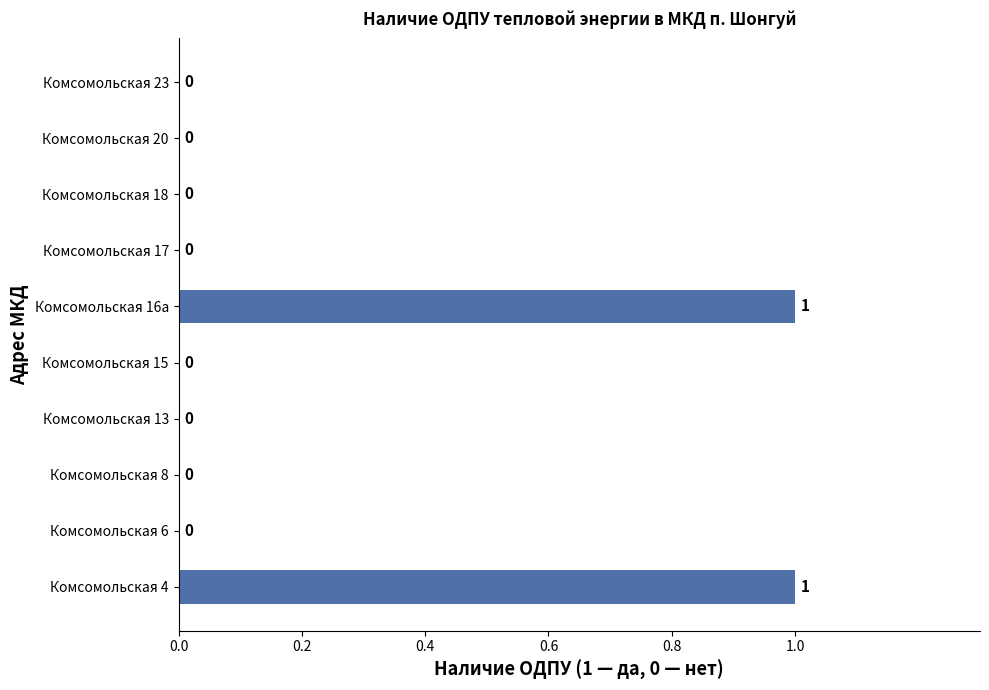

Between Комсомольская 13 and Комсомольская 16а, which is larger?

Комсомольская 16а